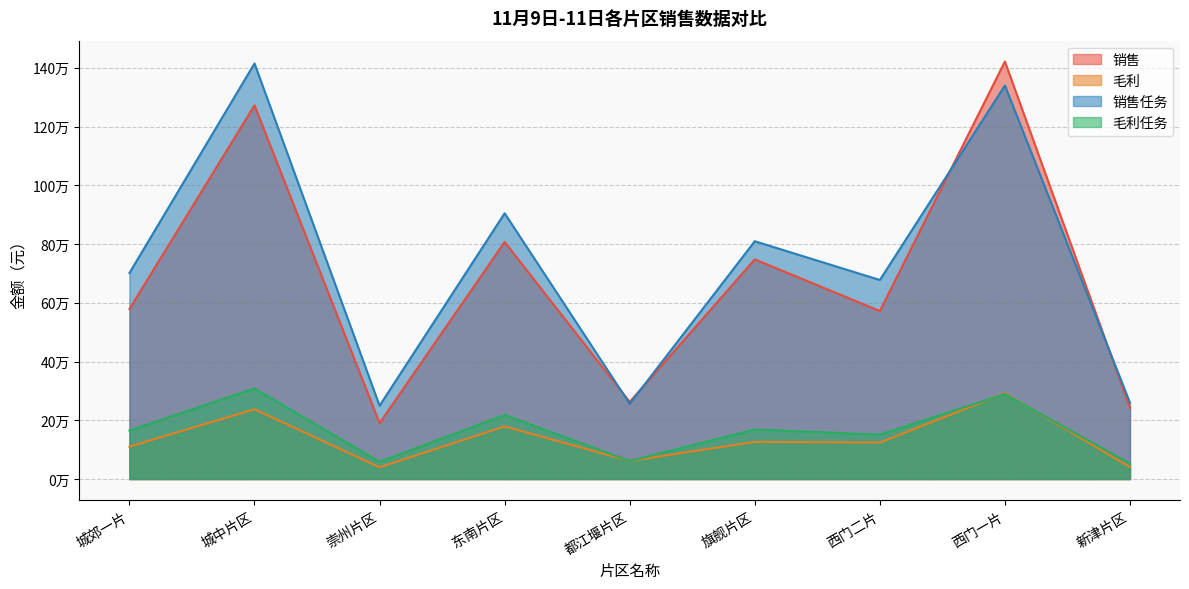

What is the difference between the maximum and minimum values in the 毛利 series?

252254.2